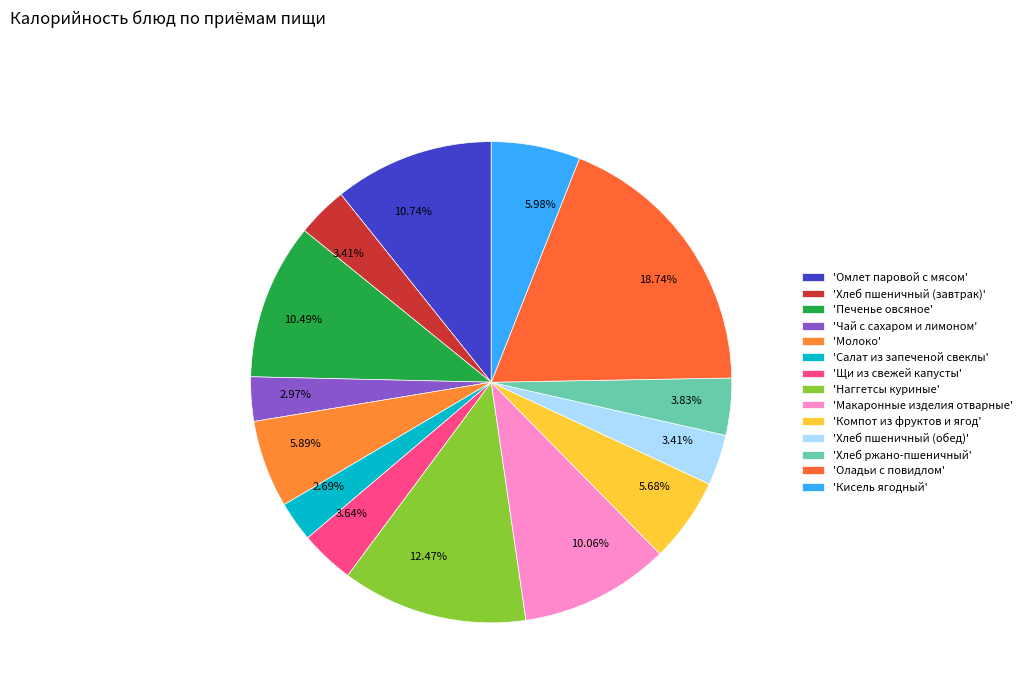

How many segments does this pie chart have?

14